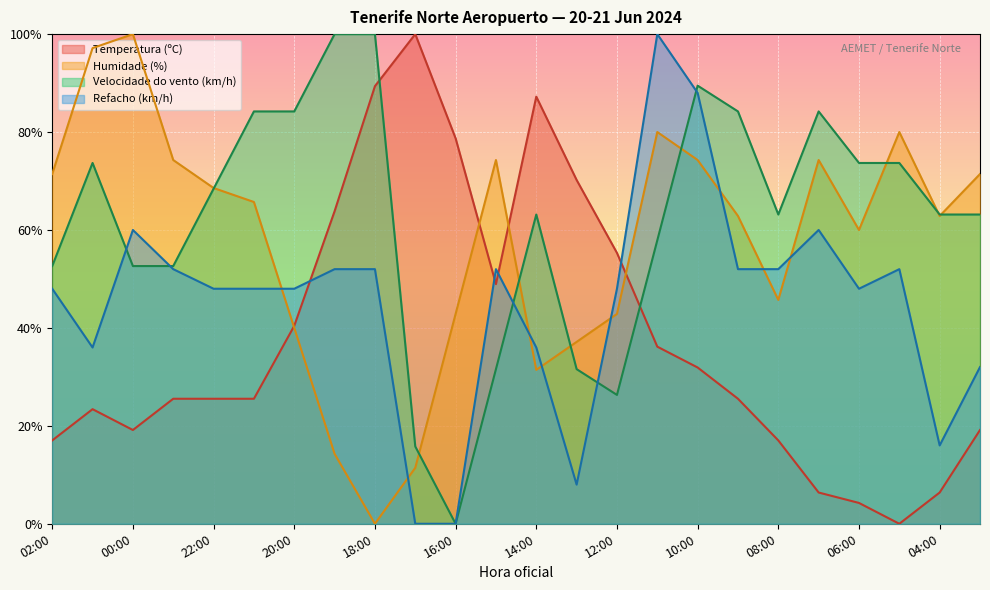

At which category does Temperatura (ºC) reach its first local peak?

01:00